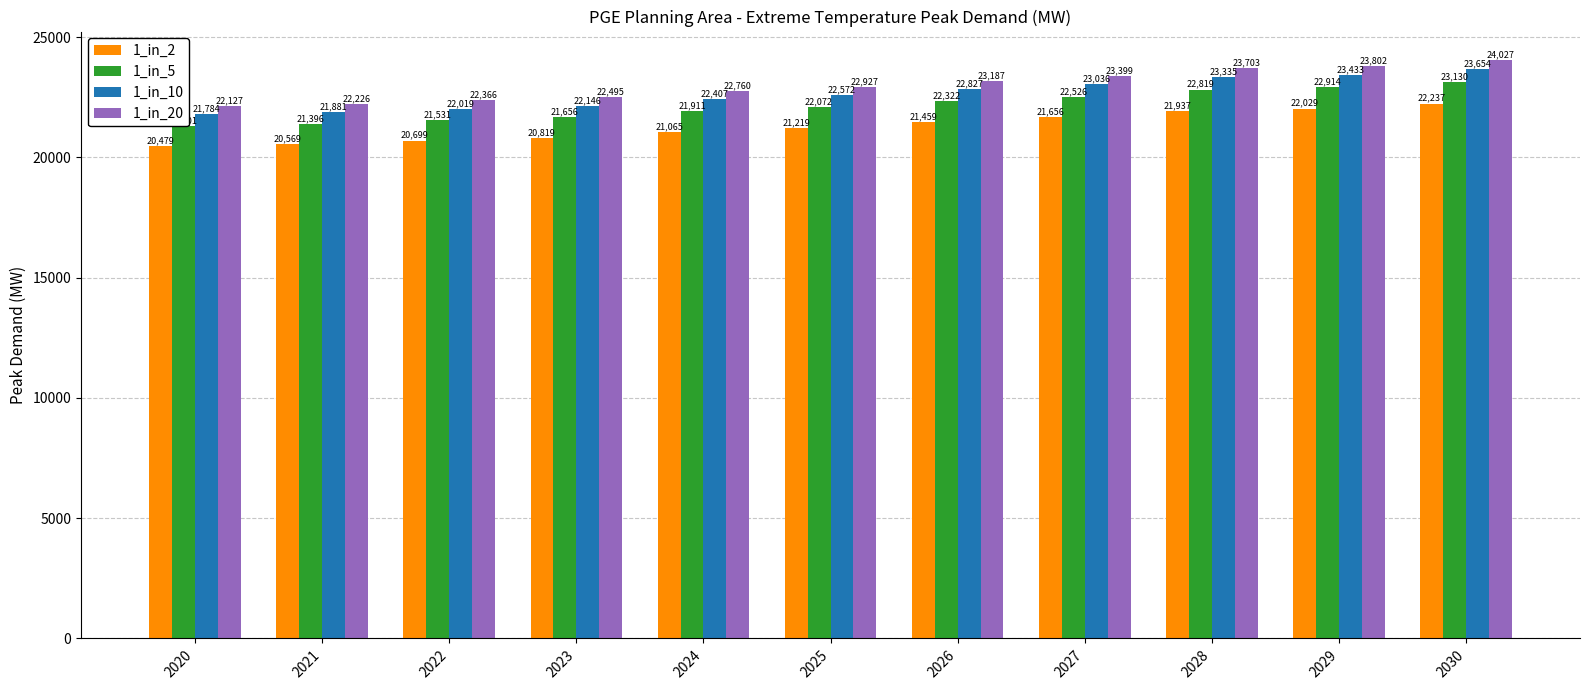

Between 2027 and 2023, which is larger?

2027